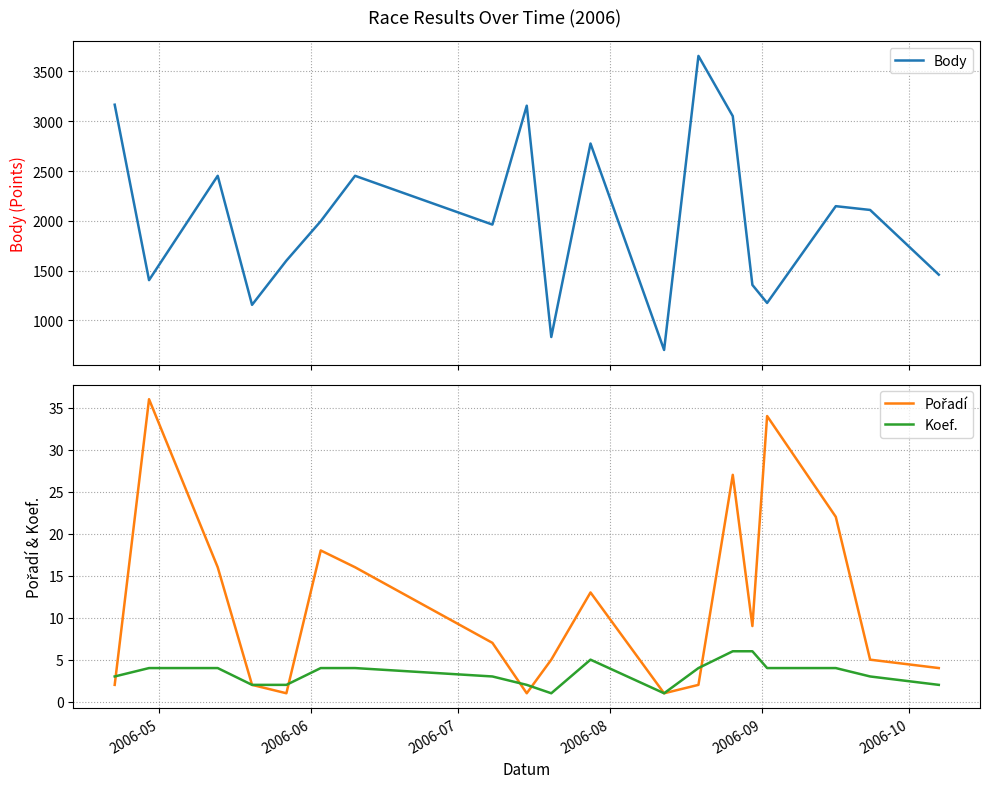

Which series has the largest range (max minus min)?

Body